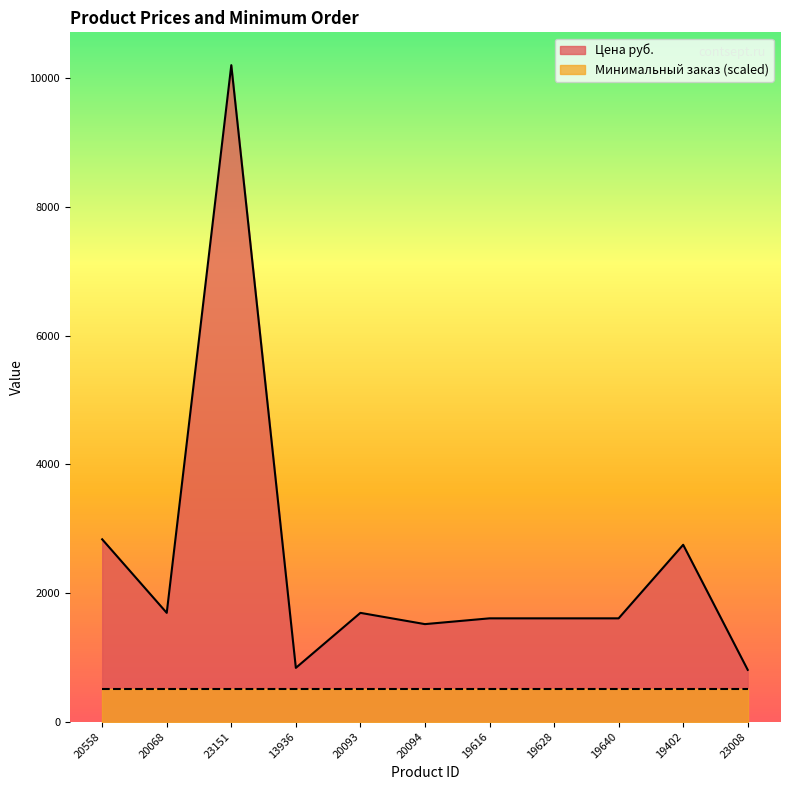

Reading left to right, list all the values displayed in this chart.

20558=2835.0	20068=1692.0	23151=10204.0	13936=837.0	20093=1692.0	20094=1517.0	19616=1606.8	19628=1606.8	19640=1606.8	19402=2750.0	23008=806.0